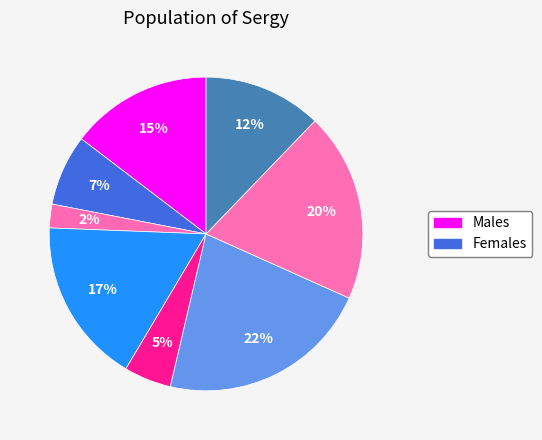

How many segments does this pie chart have?

8